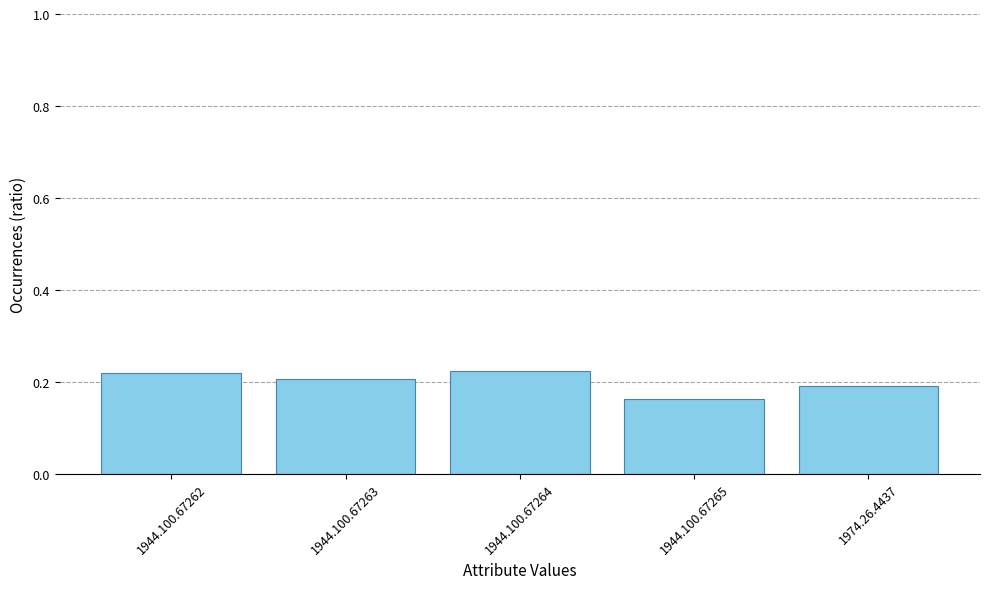

At which category does the chart reach its minimum across all series?

1944.100.67265